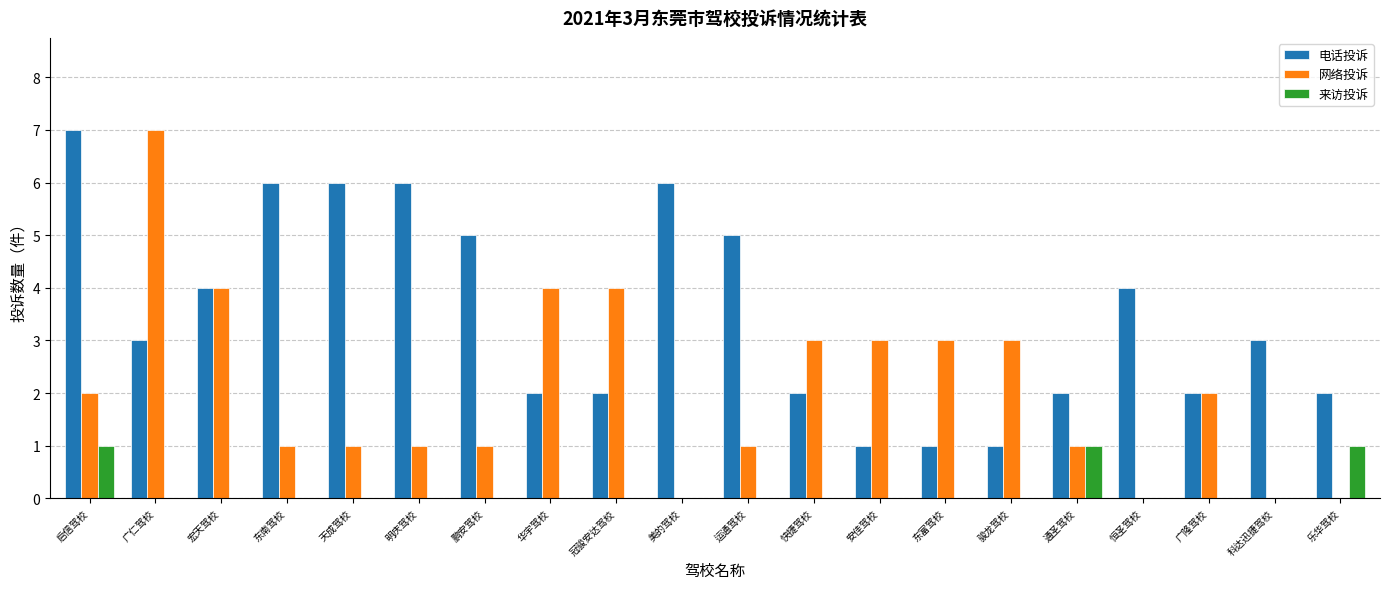

Reading left to right, transcribe all the data shown in this chart.

电话投诉: 7	3	4	6	6	6	5	2	2	6	5	2	1	1	1	2	4	2	3	2
网络投诉: 2	7	4	1	1	1	1	4	4	0	1	3	3	3	3	1	0	2	0	0
来访投诉: 1	0	0	0	0	0	0	0	0	0	0	0	0	0	0	1	0	0	0	1